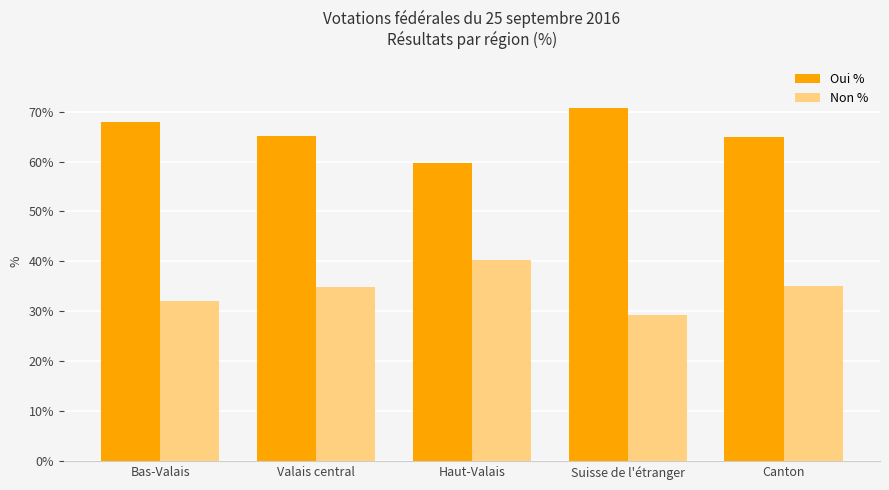

What is the spread (max minus min) of values at Suisse de l'étranger?

41.6